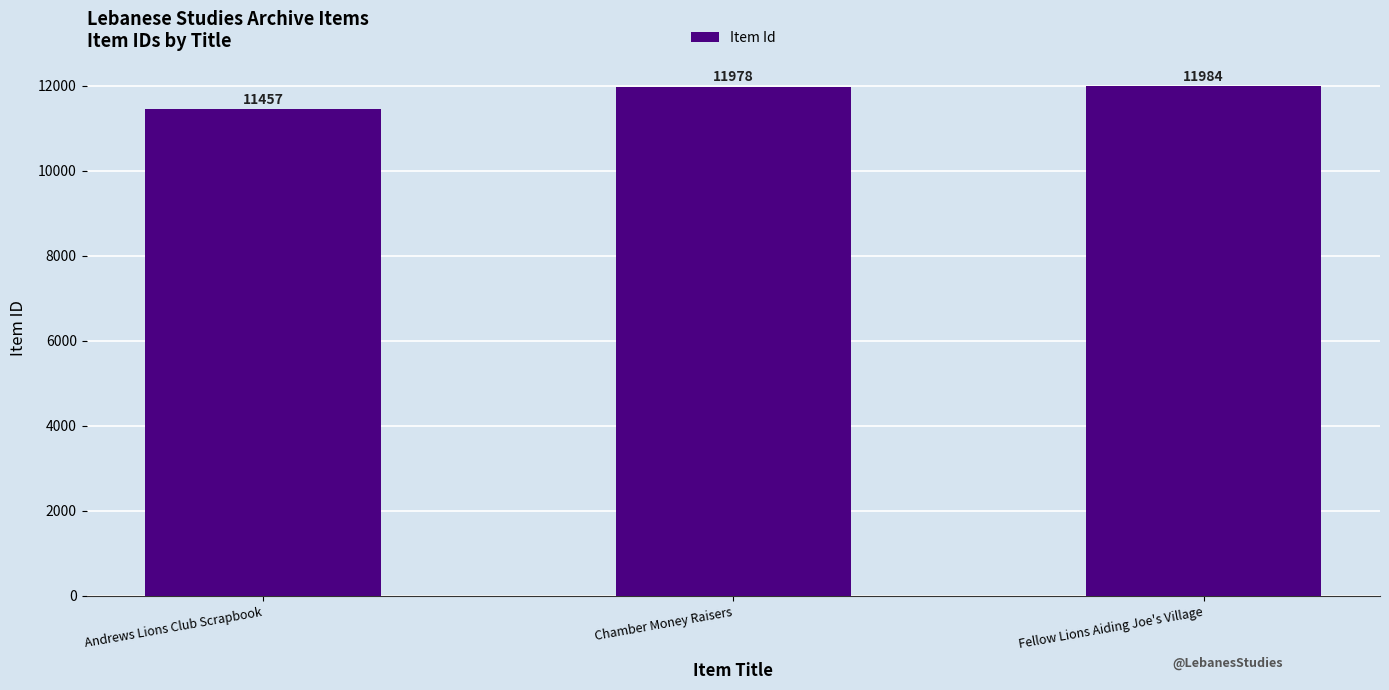

Reading left to right, extract all data points from this chart.

Andrews Lions Club Scrapbook=11457	Chamber Money Raisers=11978	Fellow Lions Aiding Joe's Village=11984